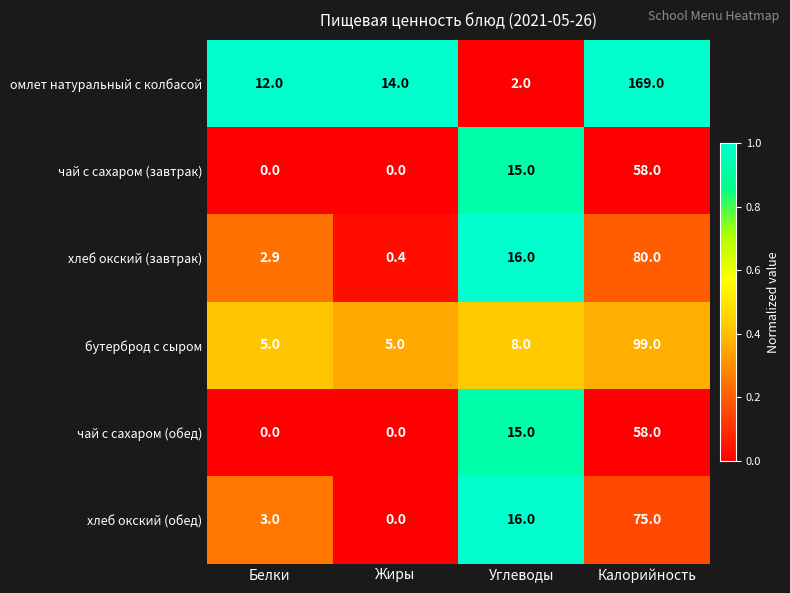

What is the spread (max minus min) of values at Углеводы?

14.0